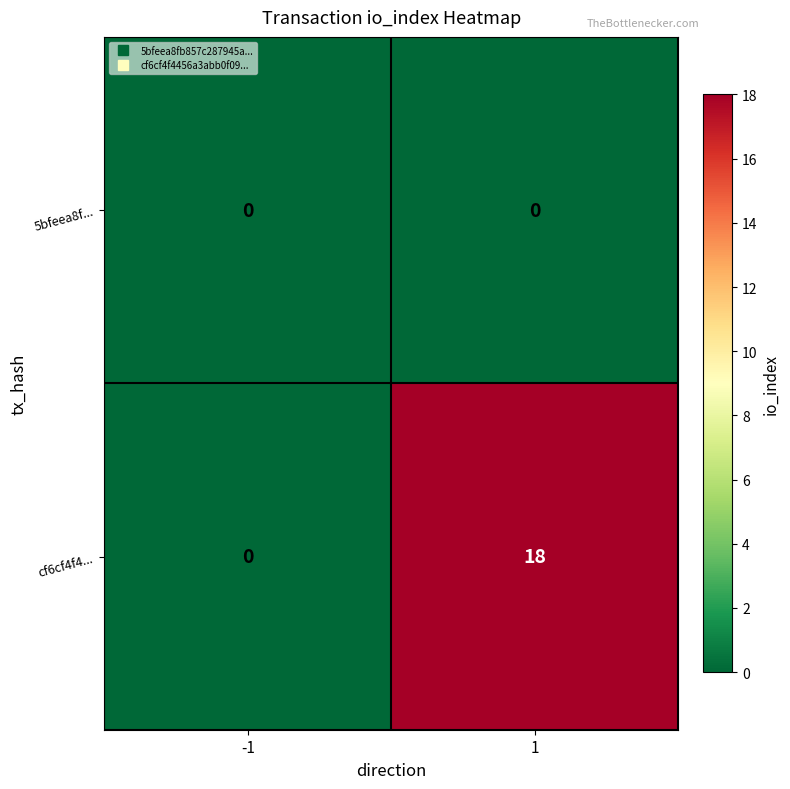

Which category has the highest value across all series?

1